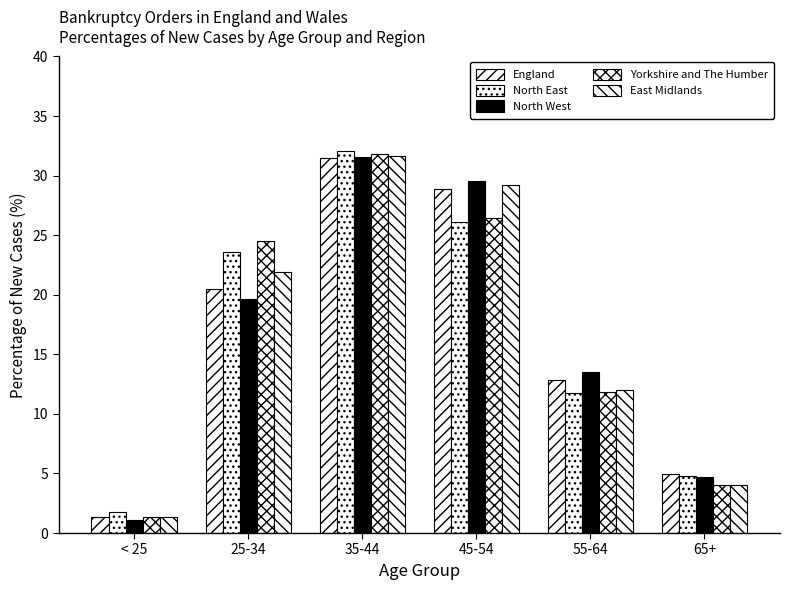

Reading left to right, transcribe all the data shown in this chart.

England: < 25=1.4	25-34=20.4	35-44=31.5	45-54=28.9	55-64=12.9	65+=4.9
North East: < 25=1.7	25-34=23.6	35-44=32.1	45-54=26.1	55-64=11.8	65+=4.8
North West: < 25=1.1	25-34=19.7	35-44=31.5	45-54=29.6	55-64=13.5	65+=4.7
Yorkshire and The Humber: < 25=1.3	25-34=24.6	35-44=31.8	45-54=26.5	55-64=11.9	65+=4.0
East Midlands: < 25=1.3	25-34=21.9	35-44=31.6	45-54=29.2	55-64=12.0	65+=4.0